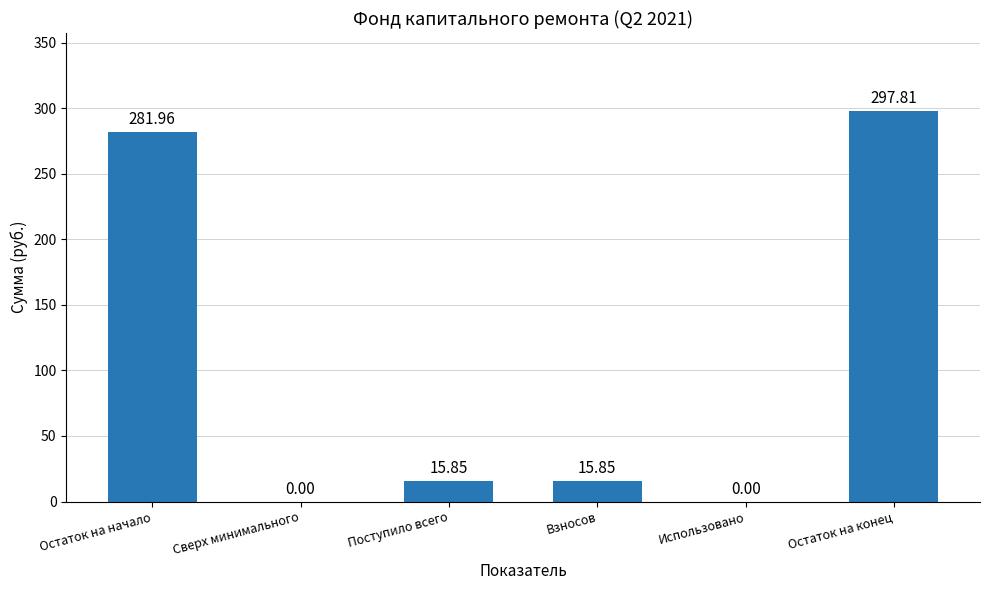

What is the change in value from Остаток на начало to Использовано?

-282.0